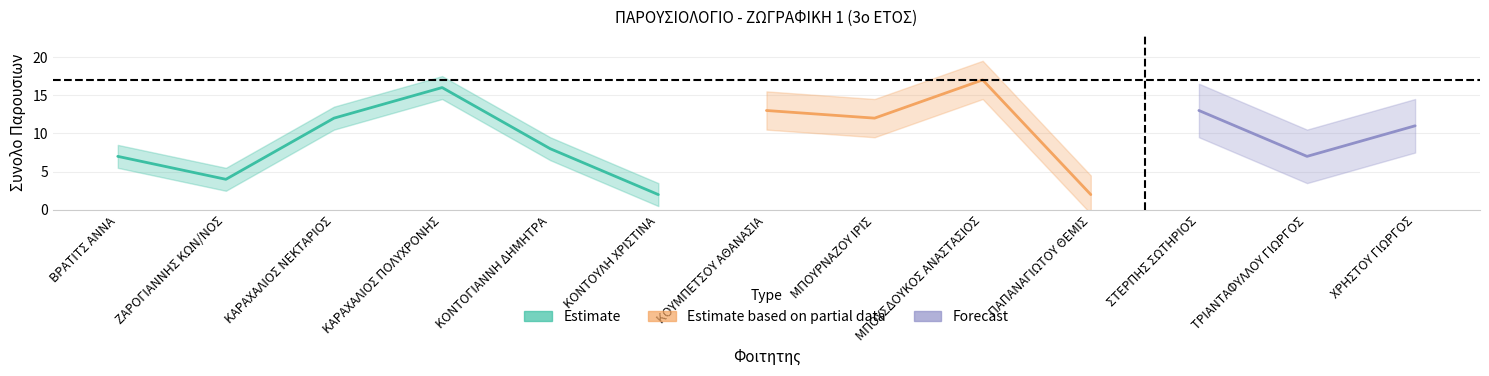

What is the label of the 9th point from the left?

ΜΠΟΥΣΔΟΥΚΟΣ ΑΝΑΣΤΑΣΙΟΣ